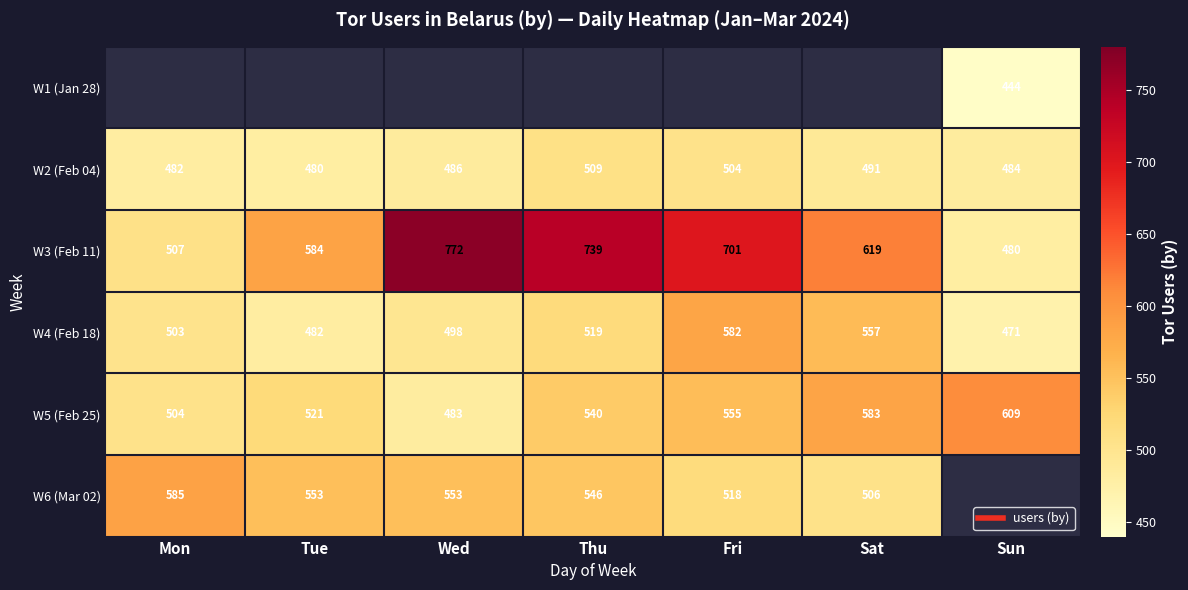

How many values in the W5 (Feb 25) series exceed 540?

3